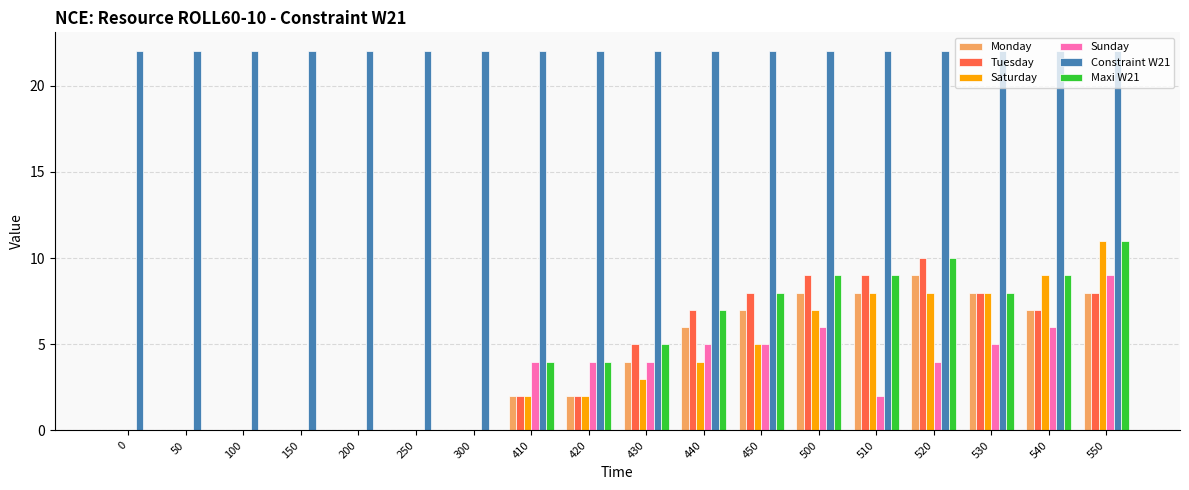

Reading right to left, what are all the values shown in this chart?

Monday: 8	7	8	9	8	8	7	6	4	2	2	0	0	0	0	0	0	0
Tuesday: 8	7	8	10	9	9	8	7	5	2	2	0	0	0	0	0	0	0
Saturday: 11	9	8	8	8	7	5	4	3	2	2	0	0	0	0	0	0	0
Sunday: 9	6	5	4	2	6	5	5	4	4	4	0	0	0	0	0	0	0
Constraint W21: 22	22	22	22	22	22	22	22	22	22	22	22	22	22	22	22	22	22
Maxi W21: 11	9	8	10	9	9	8	7	5	4	4	0	0	0	0	0	0	0